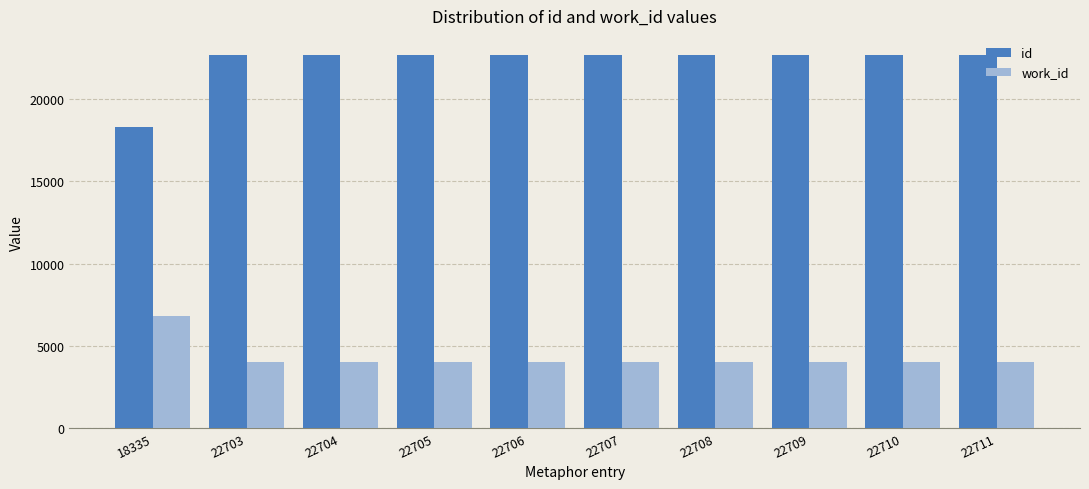

Are the bars horizontal?

No